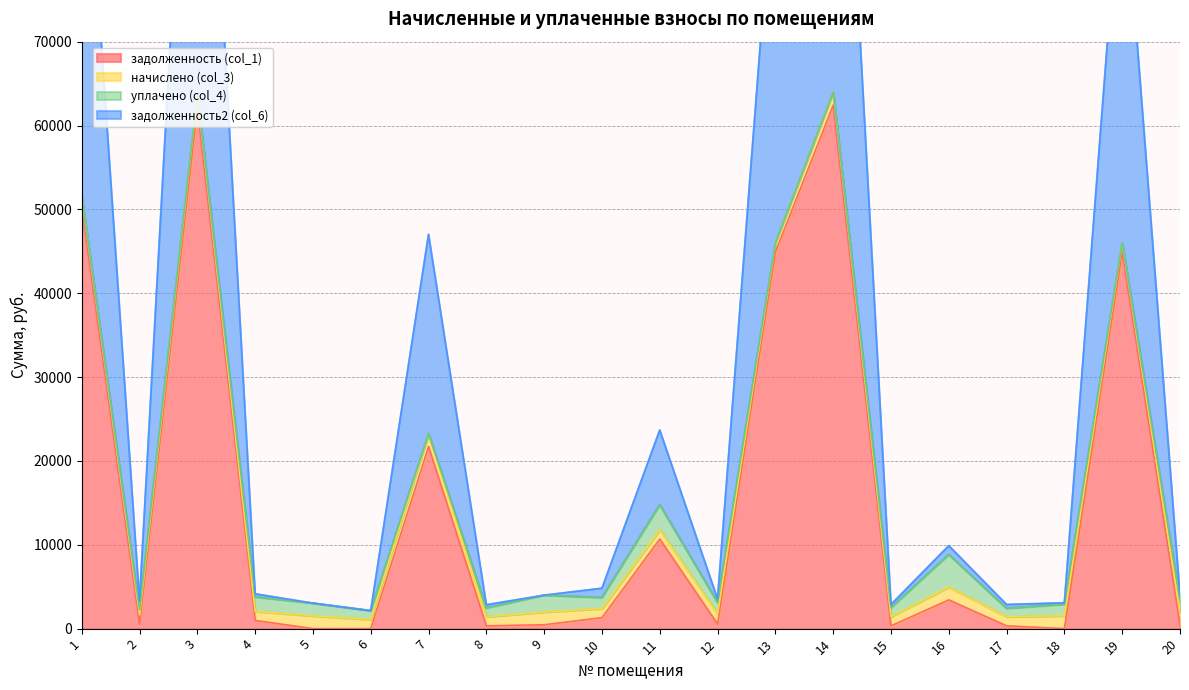

List the labels in order of задолженность (col_1) value, smallest first.

5, 6, 18, 8, 15, 17, 9, 20, 2, 12, 4, 10, 16, 11, 7, 13, 19, 1, 3, 14